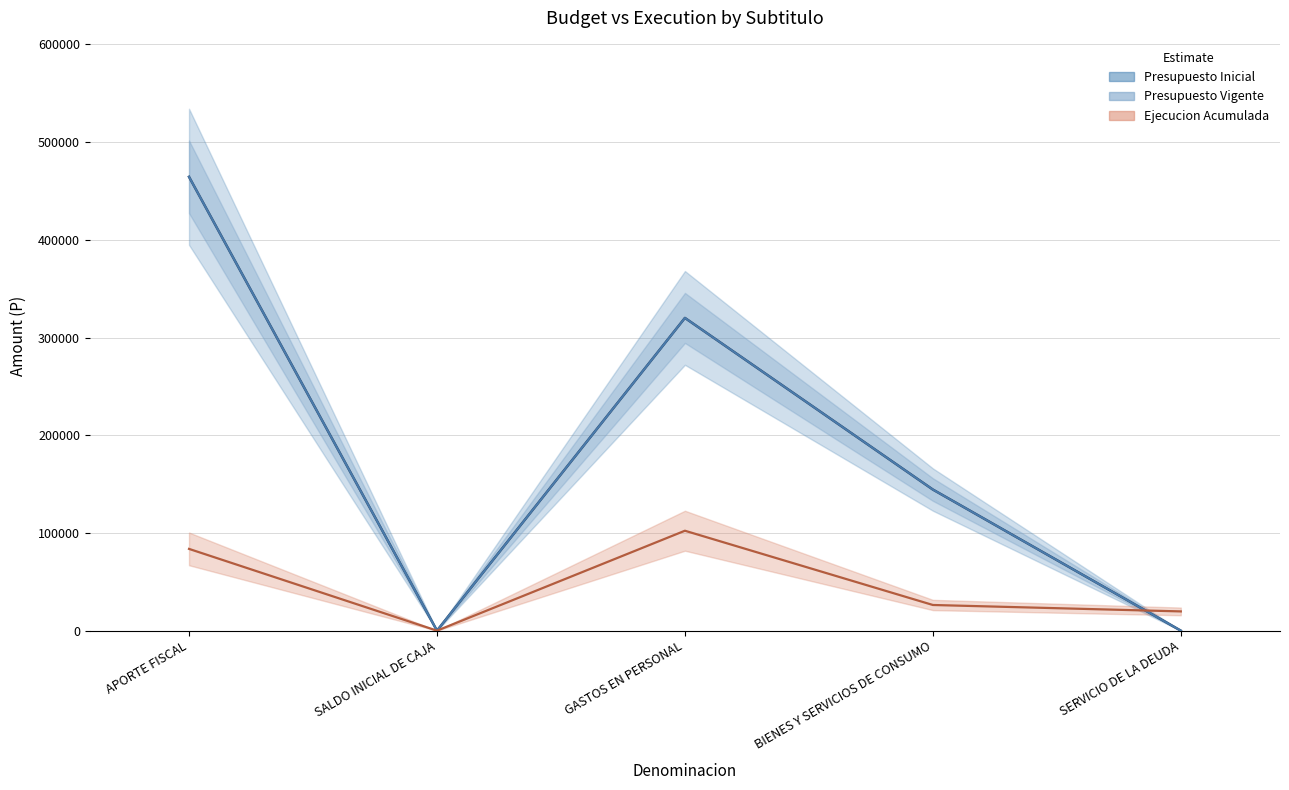

At which category does Presupuesto Vigente reach its first local peak?

GASTOS EN PERSONAL